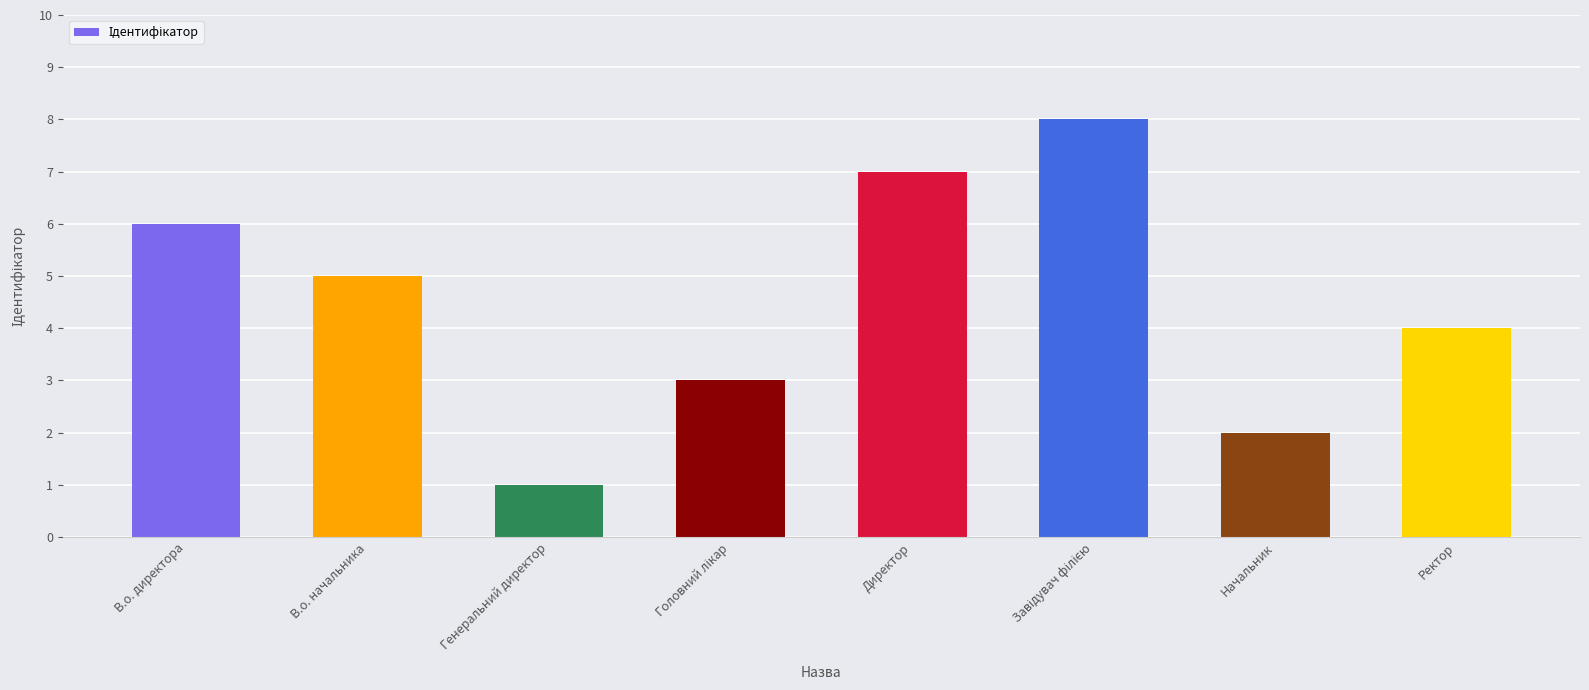

What is the difference between the second highest and second lowest values?

5